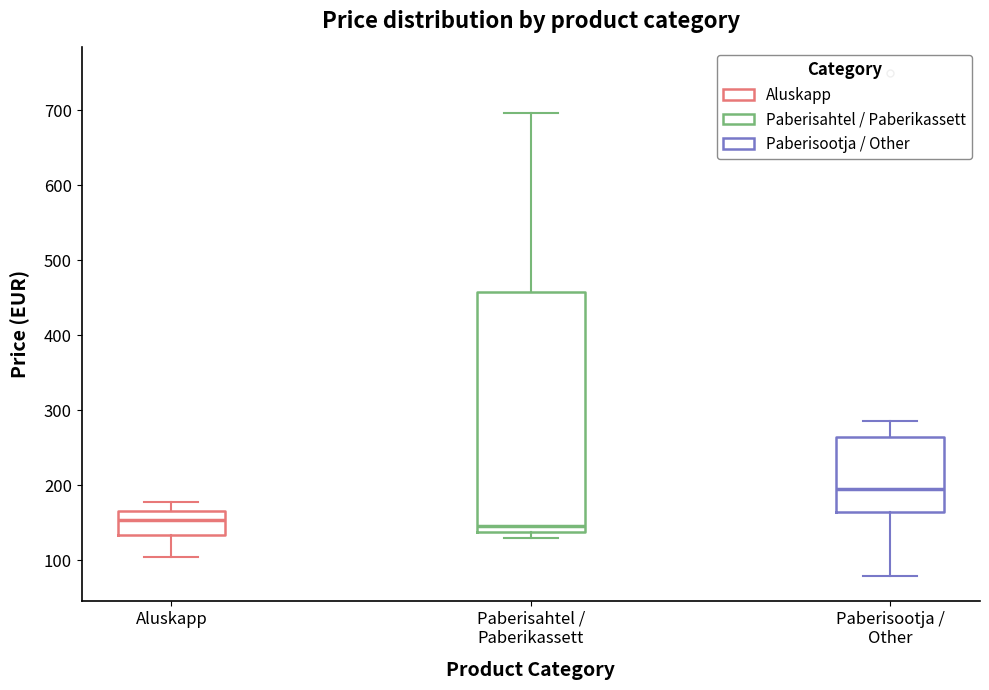

Where does the upper whisker of the box for Paberisahtel / Paberikassett end on the y-axis? The values are not printed on the chart, so give them approximately, as read against the axis.

700